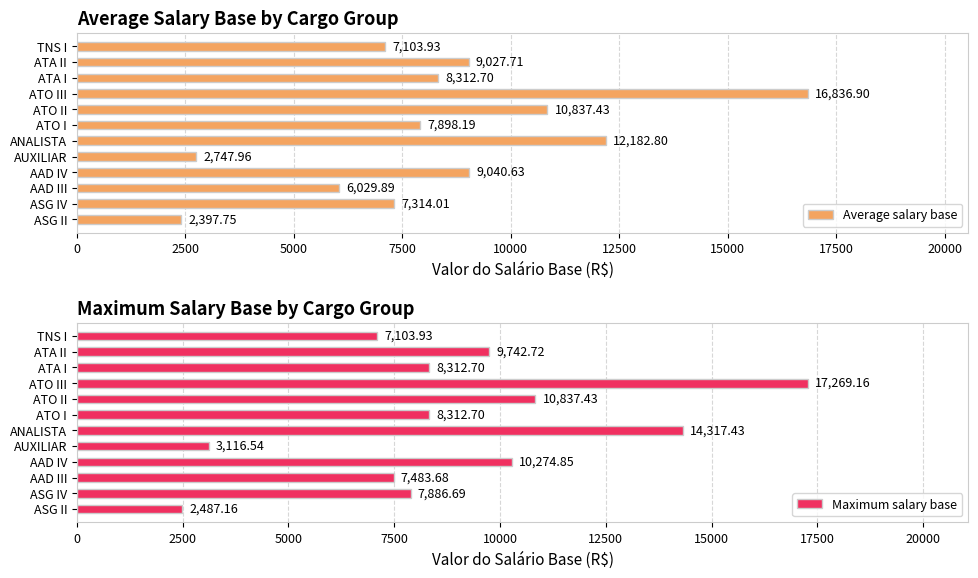

Rank the categories by Average salary base value from highest to lowest.

ATO III, ANALISTA, ATO II, AAD IV, ATA II, ATA I, ATO I, ASG IV, TNS I, AAD III, AUXILIAR, ASG II